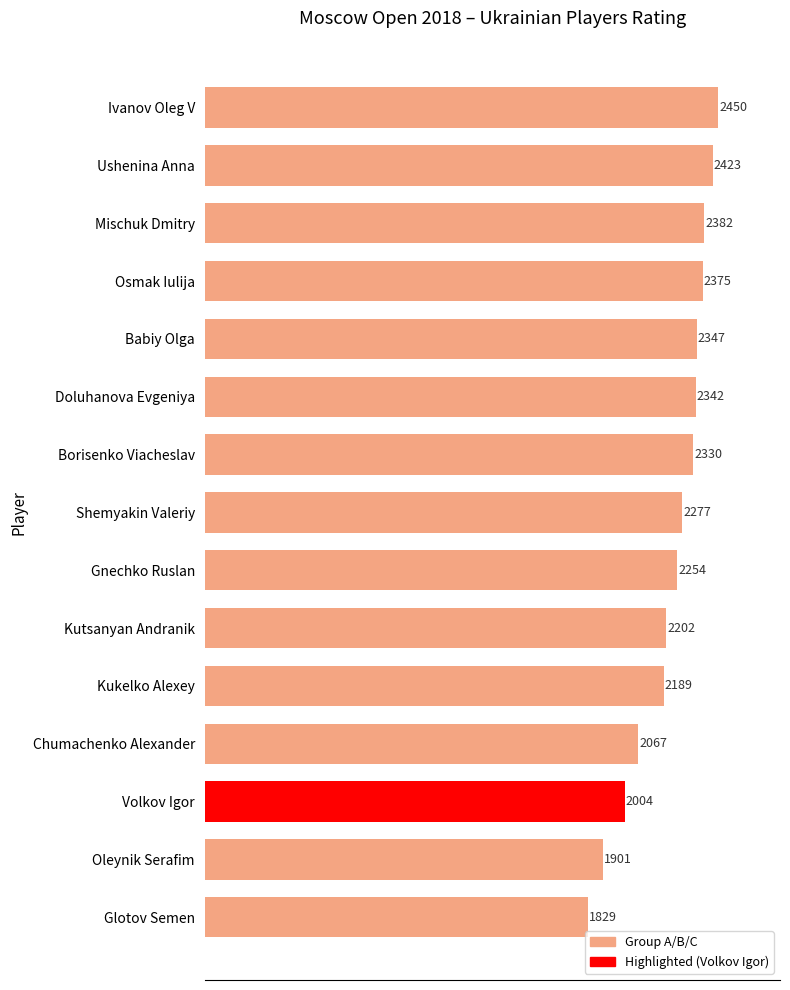

Reading top to bottom, extract all data points from this chart.

2450	2423	2382	2375	2347	2342	2330	2277	2254	2202	2189	2067	2004	1901	1829